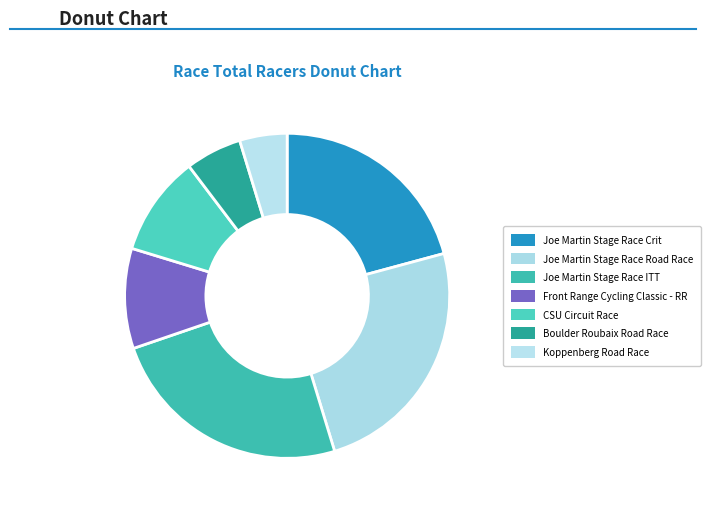

To the nearest percent, what is the combined percentage of Front Range Cycling Classic - RR and Koppenberg Road Race?

15%